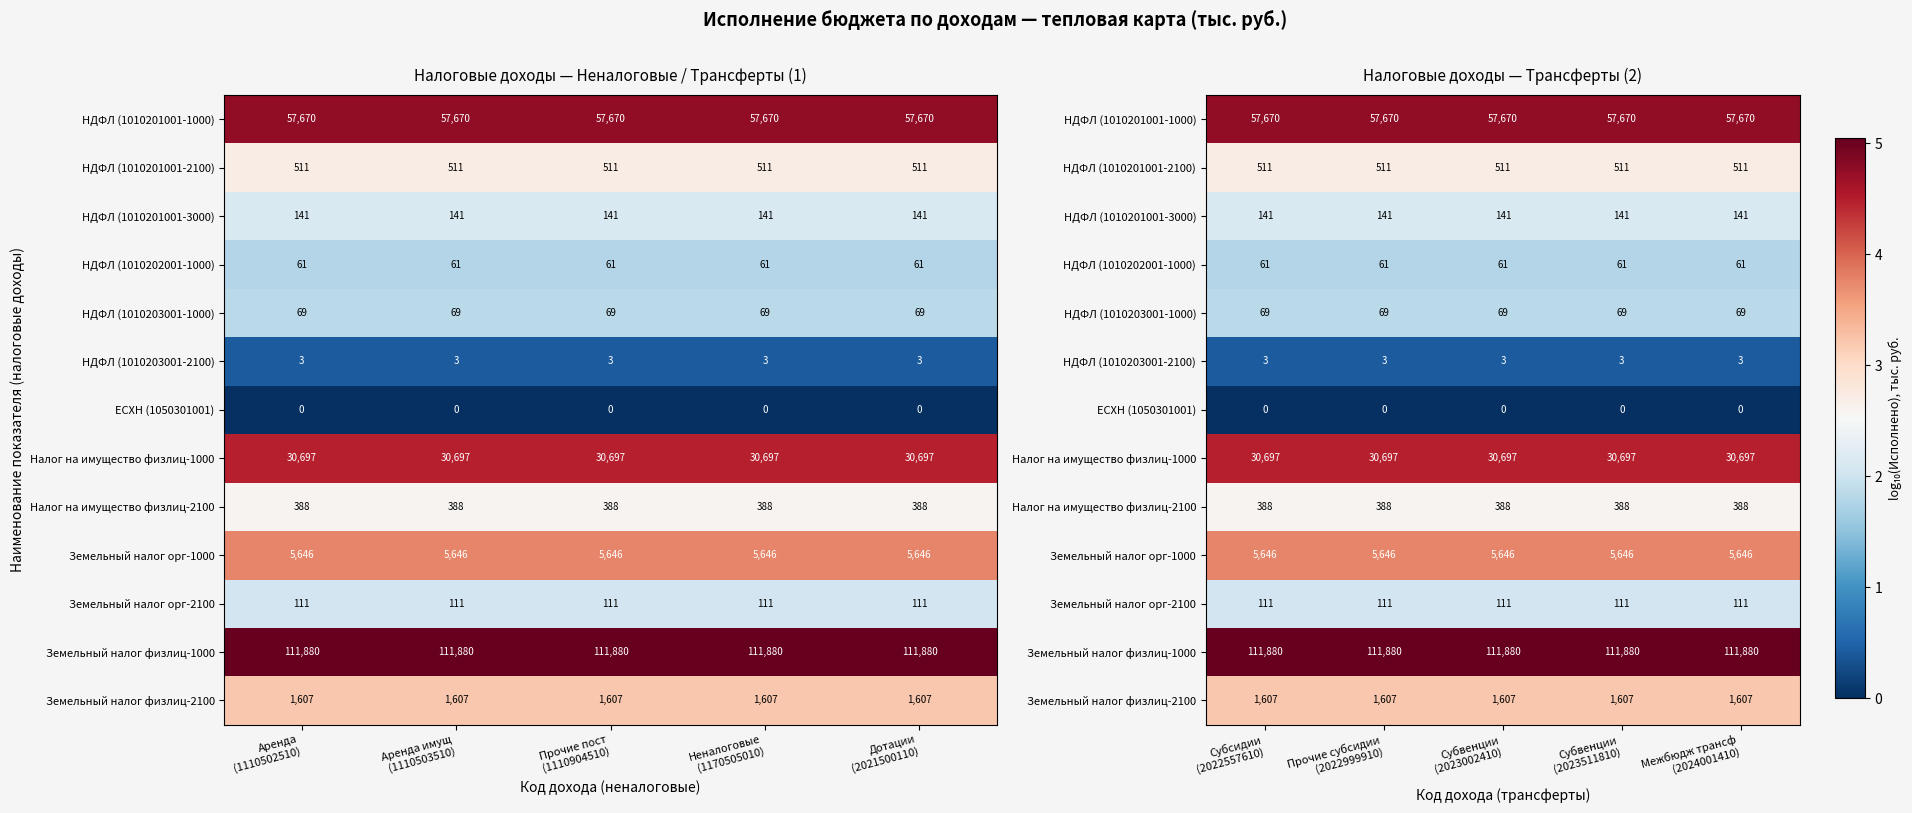

Rank the series by their maximum value, from highest to lowest.

Земельный налог физлиц-1000, НДФЛ (1010201001-1000), Налог на имущество физлиц-1000, Земельный налог орг-1000, Земельный налог физлиц-2100, НДФЛ (1010201001-2100), Налог на имущество физлиц-2100, НДФЛ (1010201001-3000), Земельный налог орг-2100, НДФЛ (1010203001-1000), НДФЛ (1010202001-1000), НДФЛ (1010203001-2100), ЕСХН (1050301001)